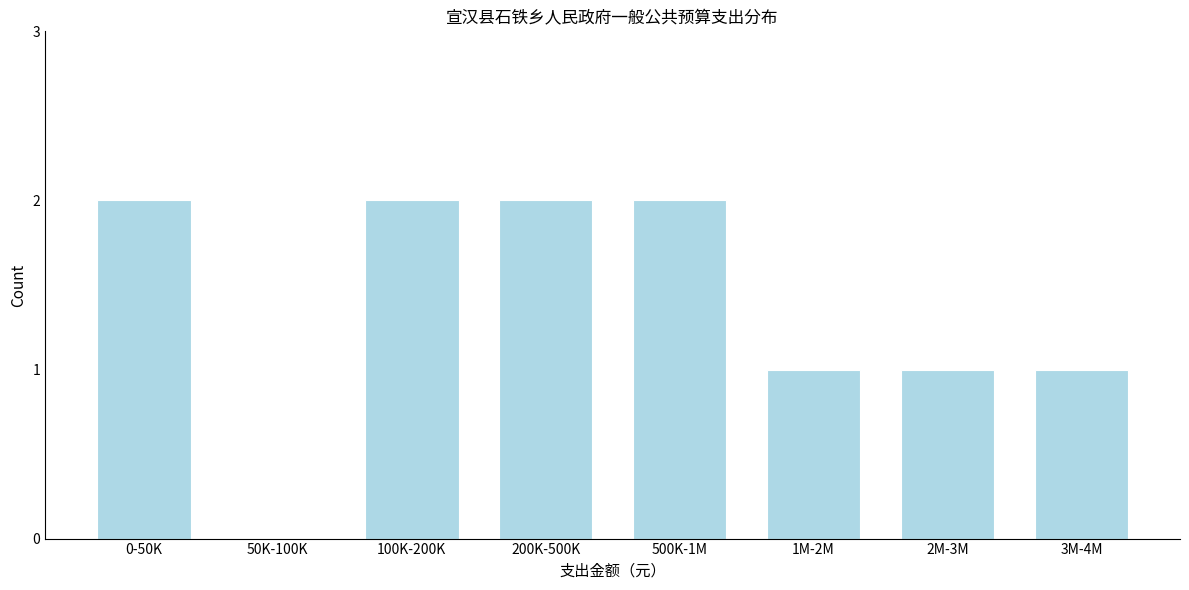

Reading left to right, what are all the values shown in this chart?

0-50K=2	50K-100K=0	100K-200K=2	200K-500K=2	500K-1M=2	1M-2M=1	2M-3M=1	3M-4M=1